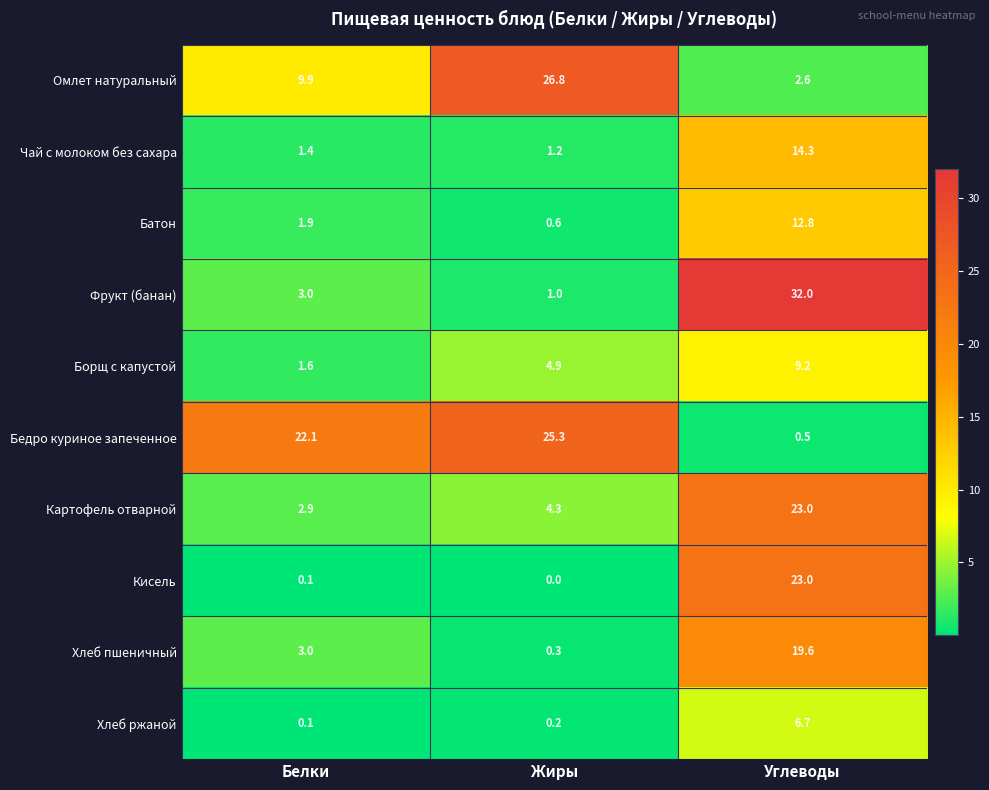

What is the sum of the Хлеб пшеничный values at Белки and Жиры?

3.3